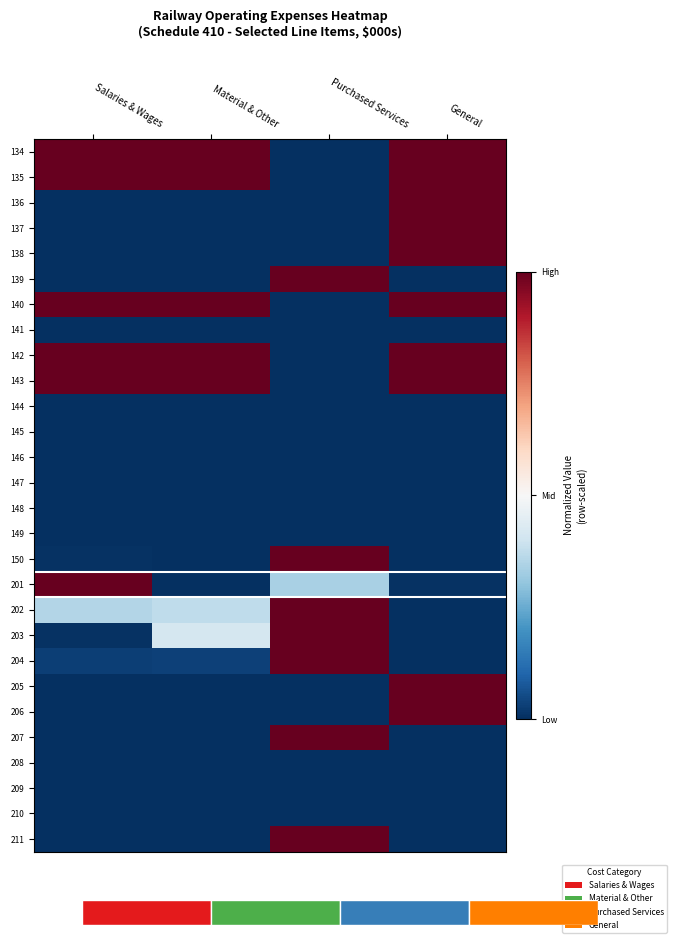

What is the difference between the highest and lowest values at Purchased Services?

1.0